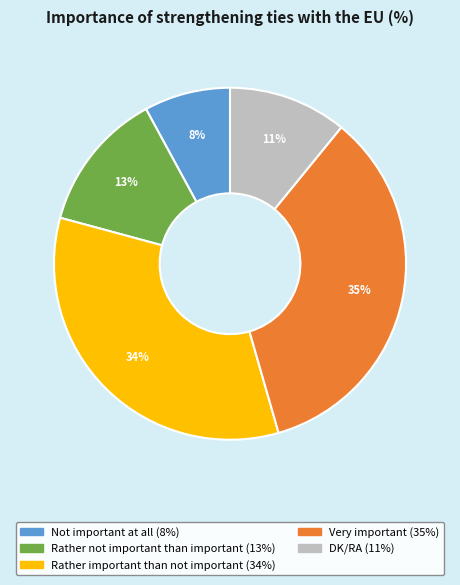

Does any single category account for the majority?

No